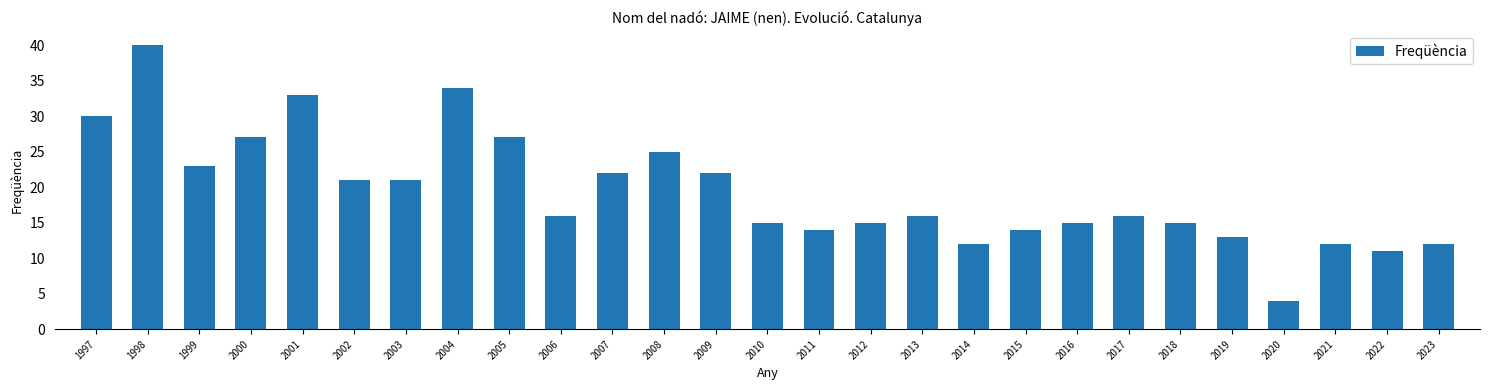

What is the average value?

19